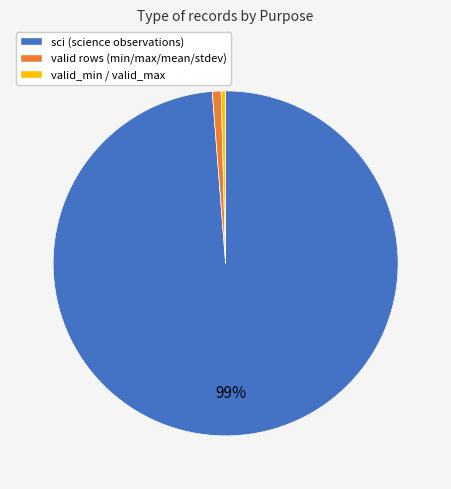

Is there any slice that represents more than half of the pie?

Yes